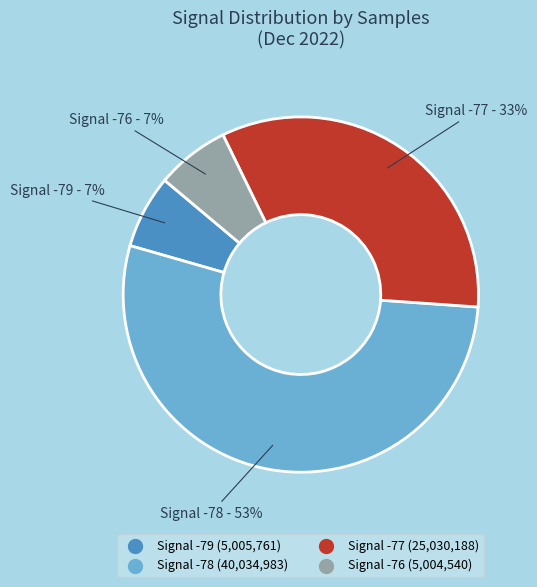

Is there a majority slice in this chart?

Yes